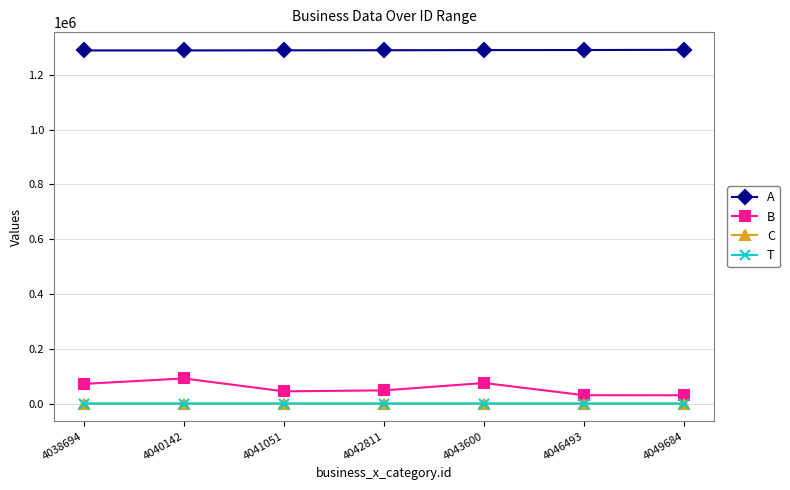

What is the spread (max minus min) of values at 4038694?

1288611.7